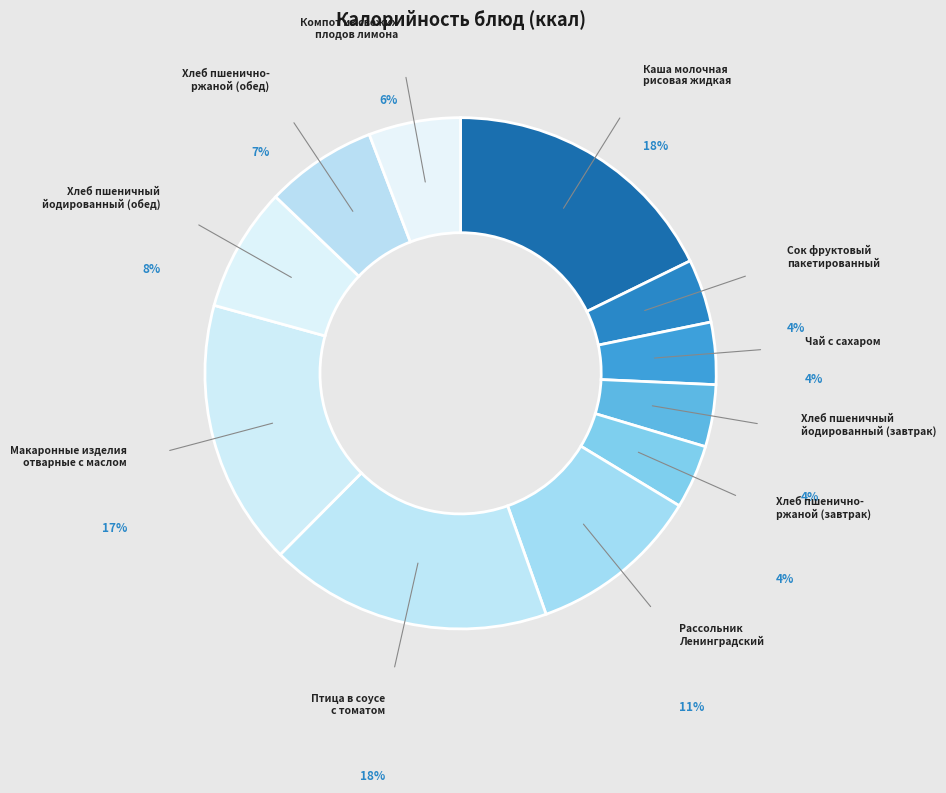

The Макаронные изделия отварные с маслом slice represents 25% of the pie. True or false?

False